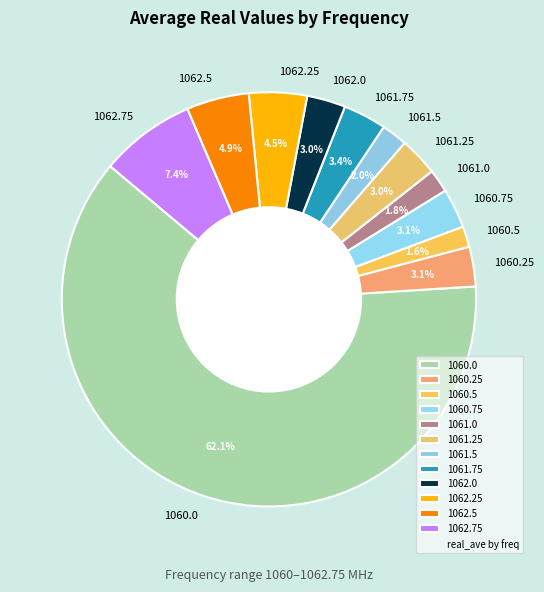

Is there a majority slice in this chart?

Yes